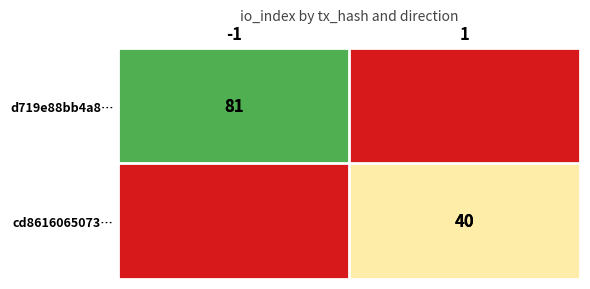

True or false: cd8616065073… has a value of 71 at 1.

False